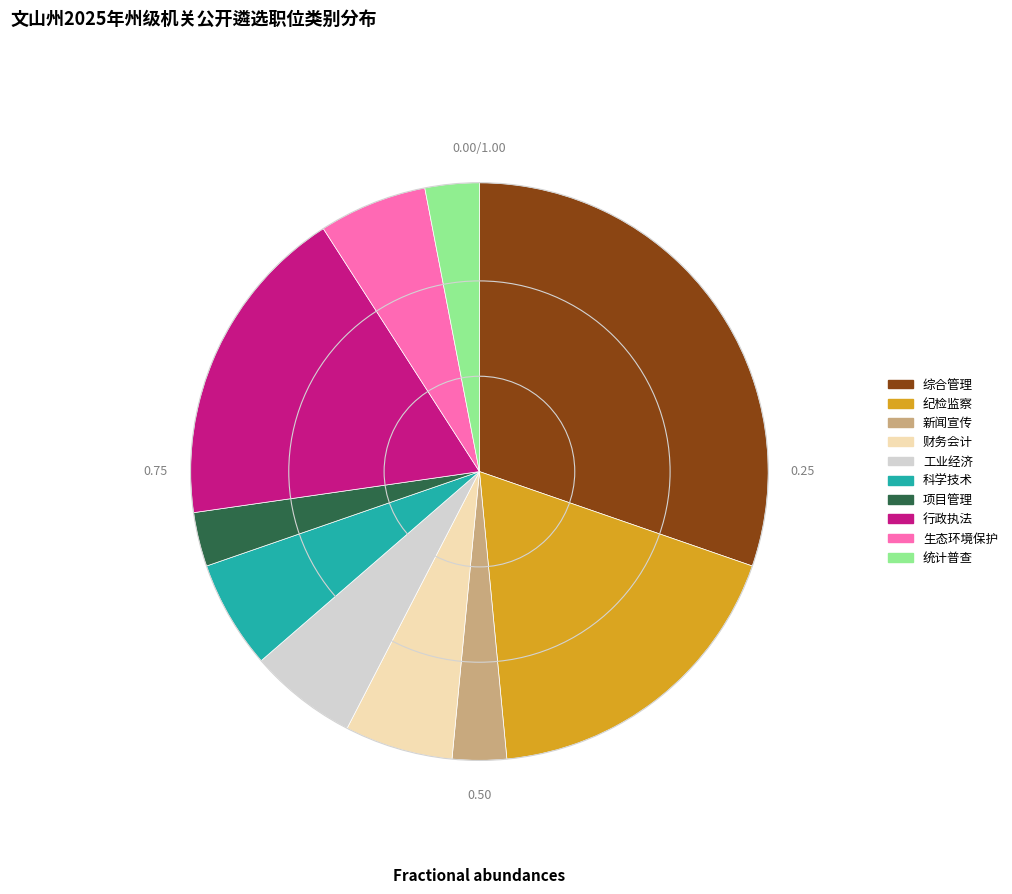

Do 财务会计 and 行政执法 together represent more than half of the pie?

No